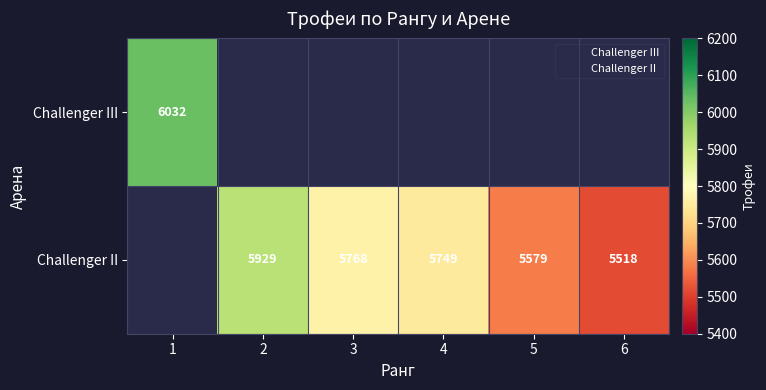

Which series changed the most between 4 and 6?

Challenger II